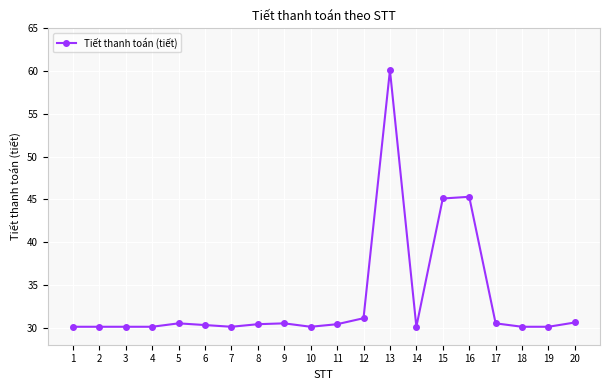

True or false: there are more than 2 points higher than both neighbors.

True